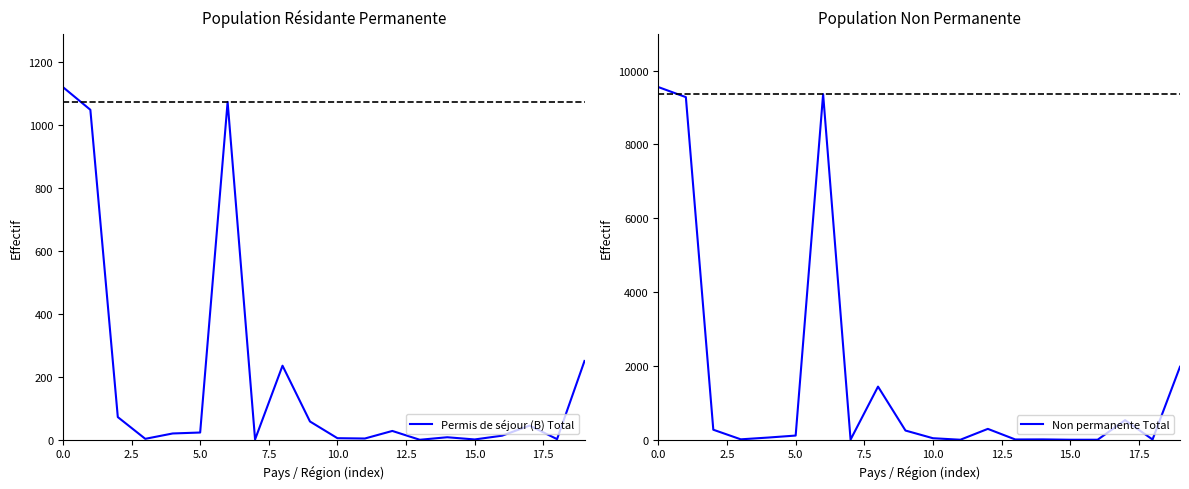

Which series has the largest total across all categories?

Non permanente Total